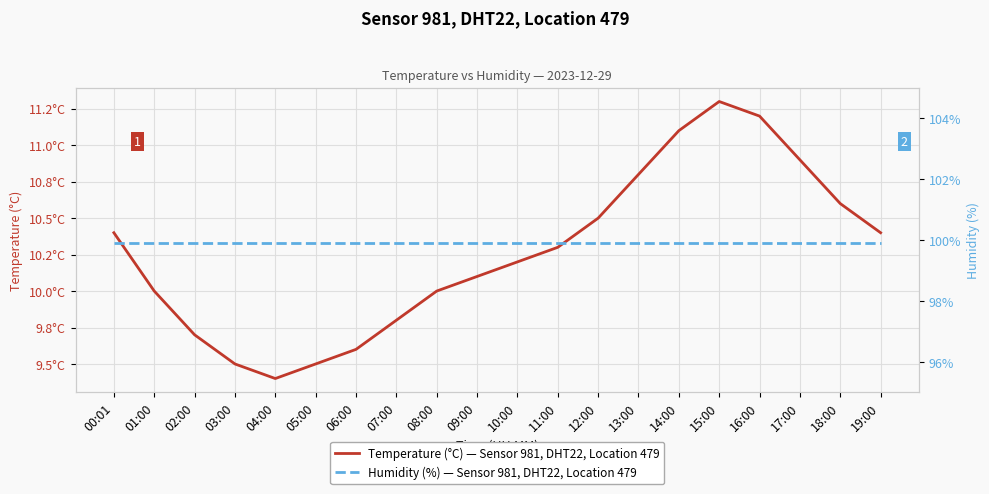

What is the highest value of the Humidity (%) — Sensor 981, DHT22, Location 479 series?

99.9